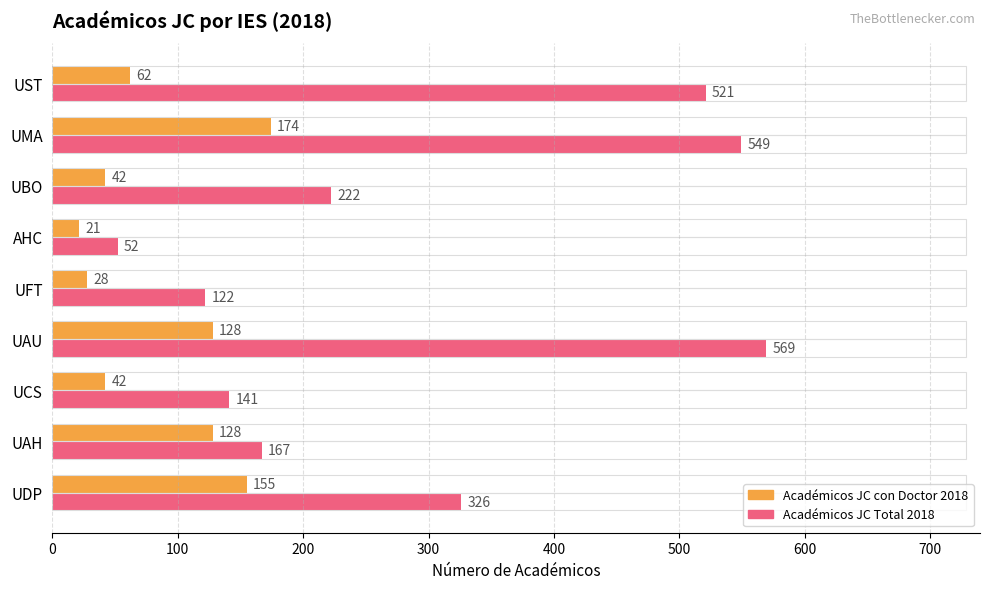

What are all the series names shown in the legend?

Académicos JC con Doctor 2018, Académicos JC Total 2018